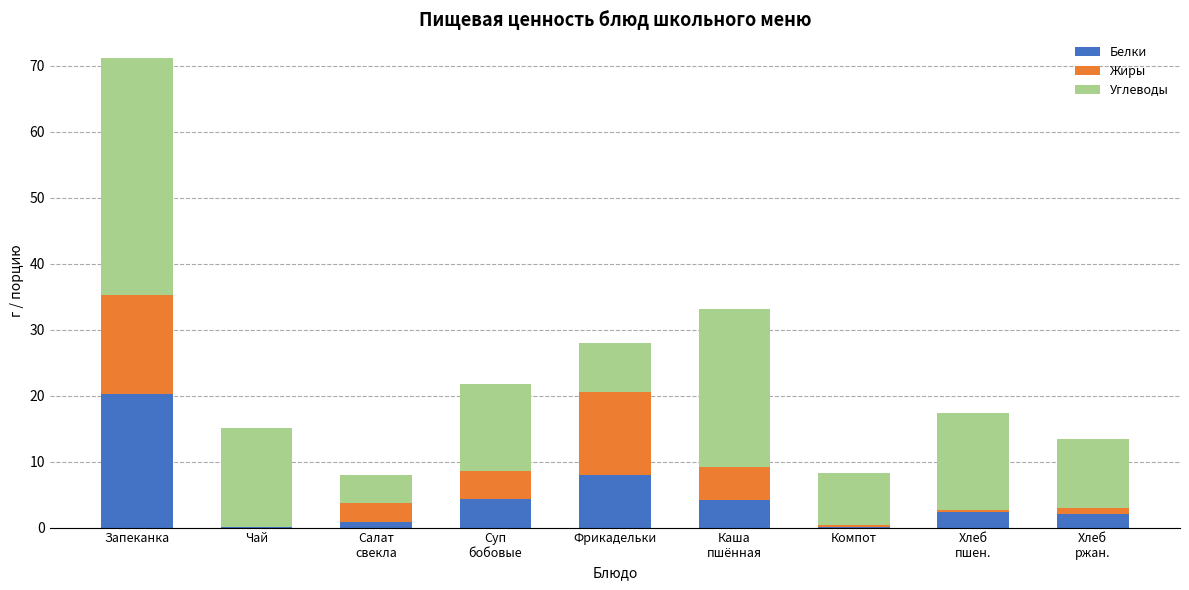

At which label does Белки reach its peak?

Запеканка